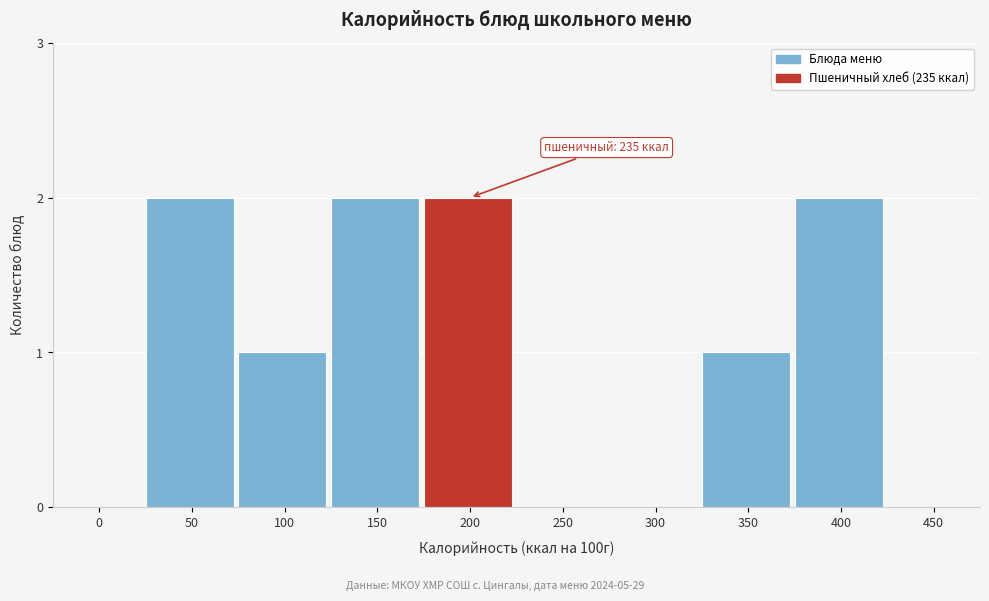

Reading right to left, list all the values displayed in this chart.

450=0	400=2	350=1	300=0	250=0	200=2	150=2	100=1	50=2	0=0